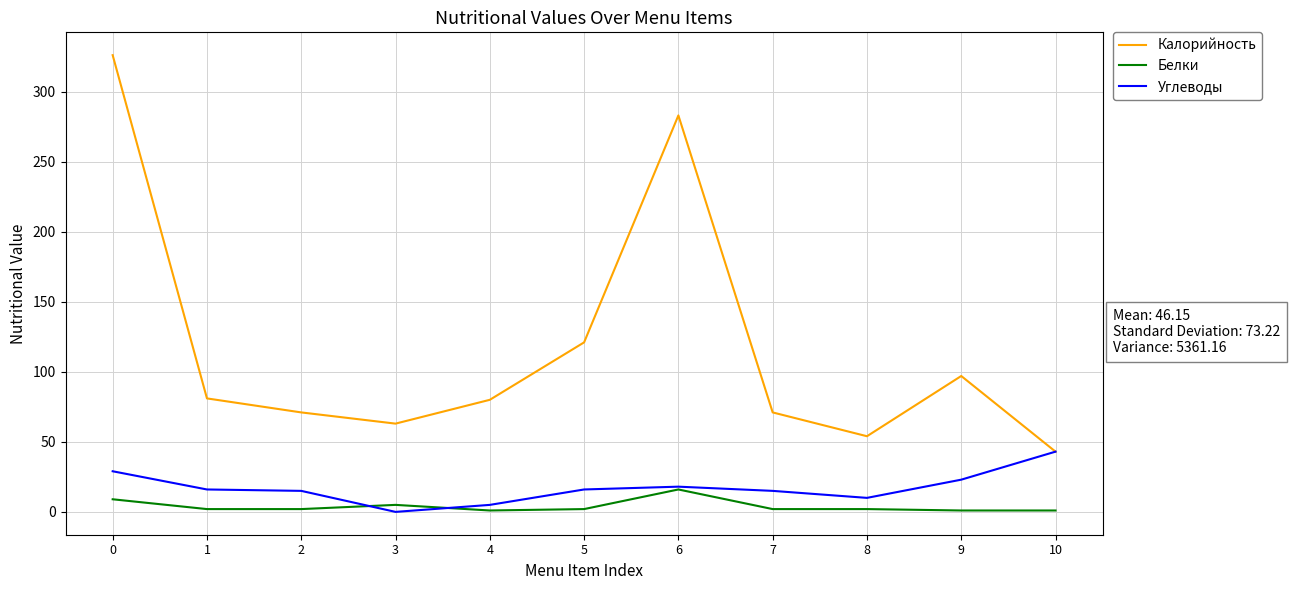

The value of Калорийность at 7 is 71. True or false?

True